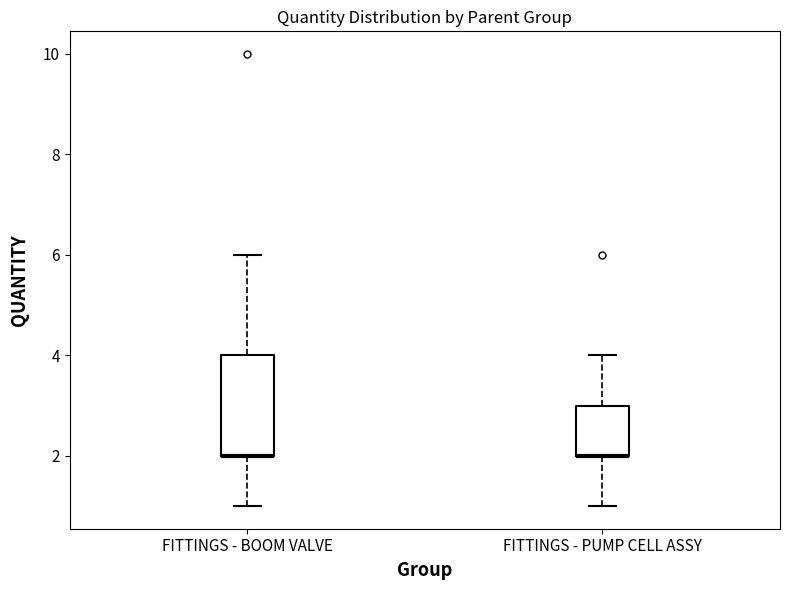

Reading left to right, read every box against the y-axis: the position of its median line, the range the box covers, and the ends of its whiskers. The values are not printed on the chart, so give them approximately, as read against the axis.

FITTINGS - BOOM VALVE: median 2 (drawn on the box's lower edge), box 2 to 4, whiskers 1 to 6
FITTINGS - PUMP CELL ASSY: median 2 (drawn on the box's lower edge), box 2 to 3, whiskers 1 to 4